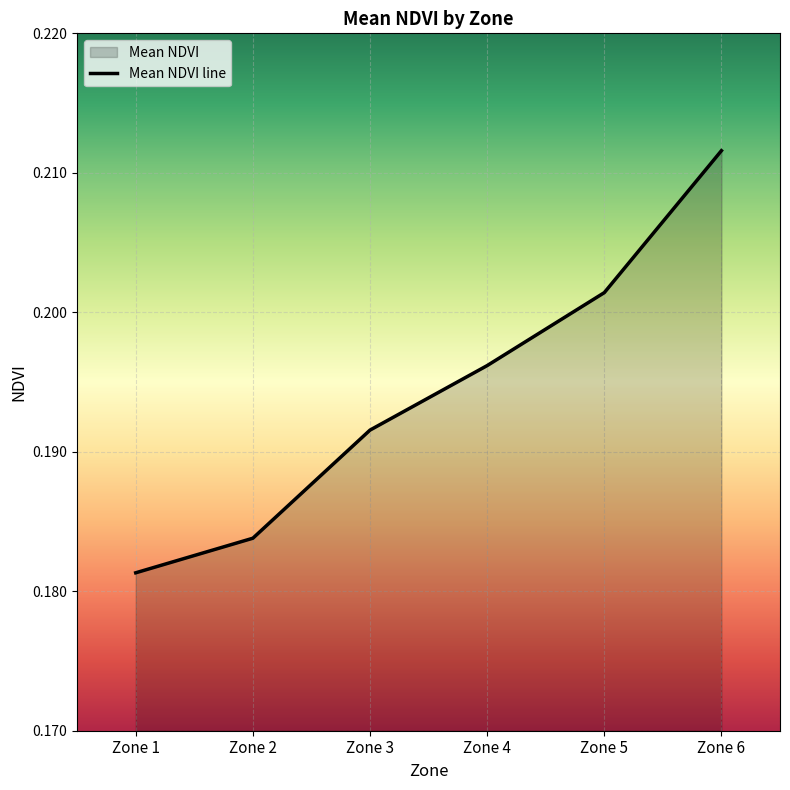

What is the sum of the values at Zone 6 and Zone 2?

0.4